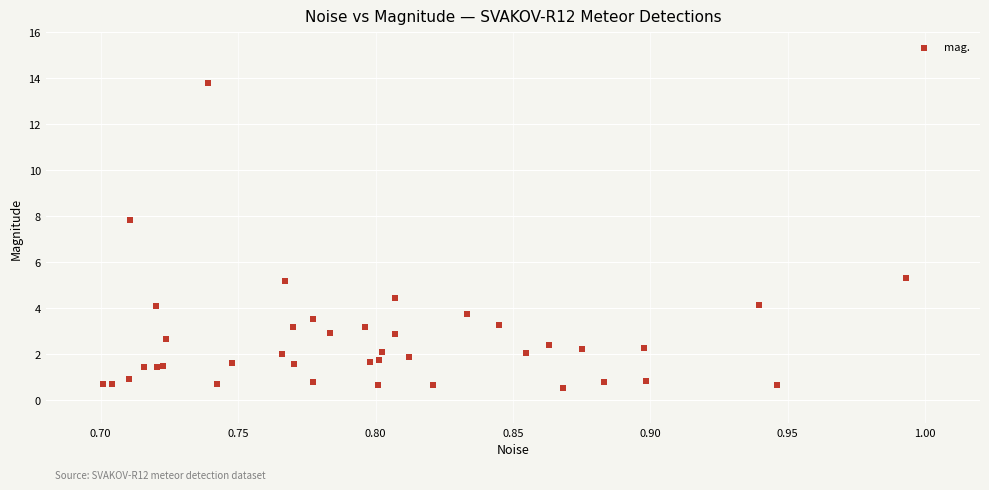

What Y value in the scatter plot is closest to 7?

7.8